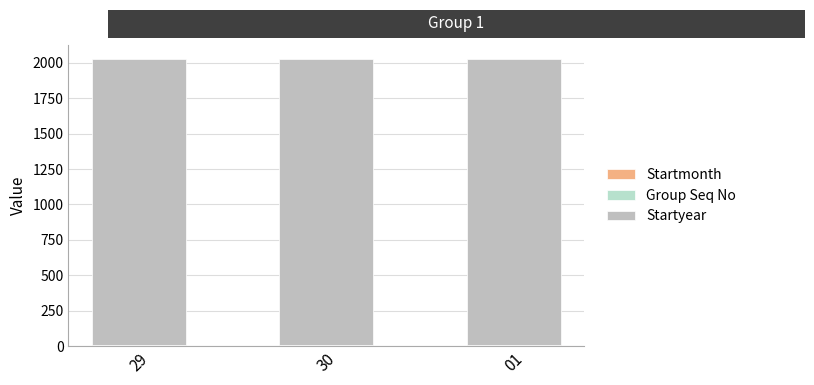

Does the chart contain stacked bars?

Yes